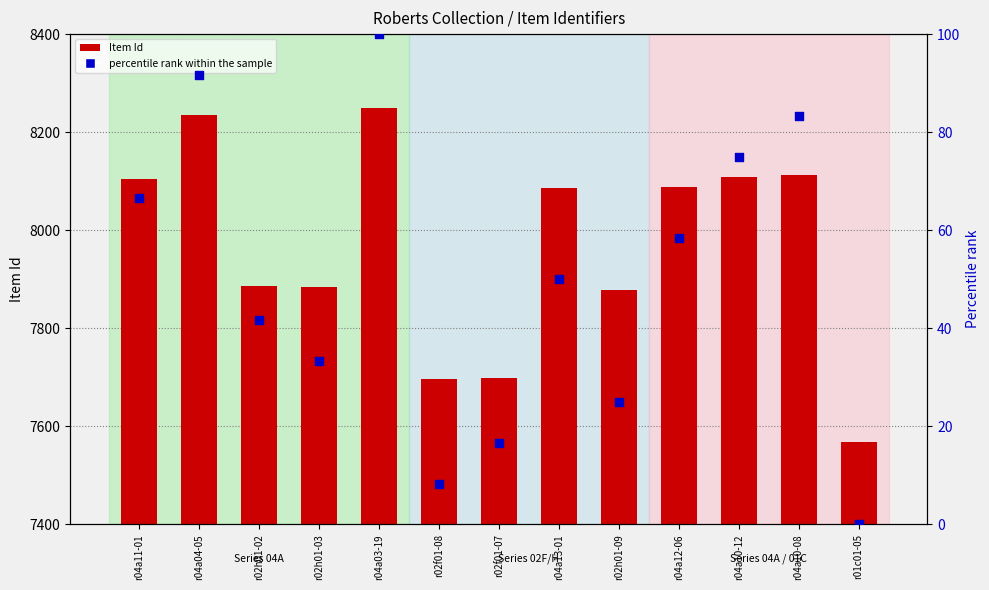

What is the total value across all series at r04a12-06?

8147.3